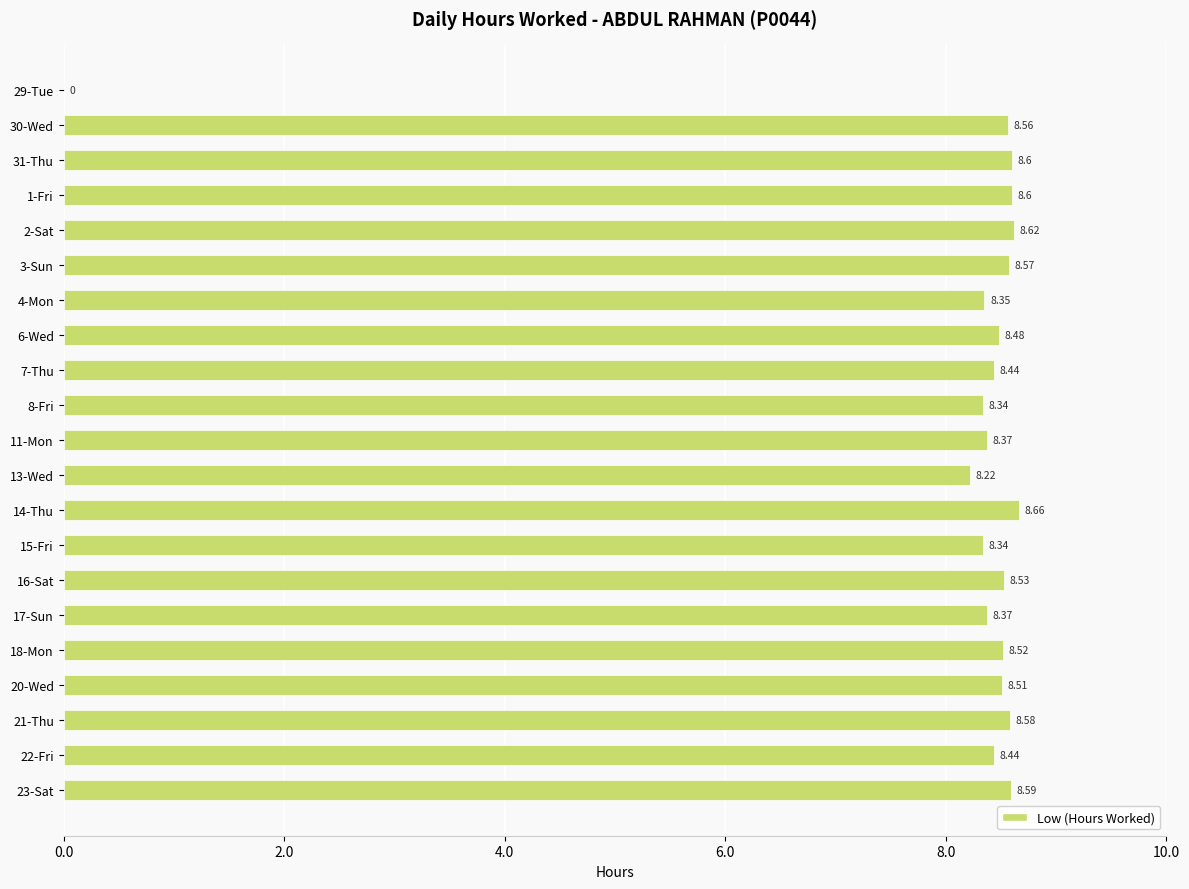

Which has a higher value, 4-Mon or 30-Wed?

30-Wed